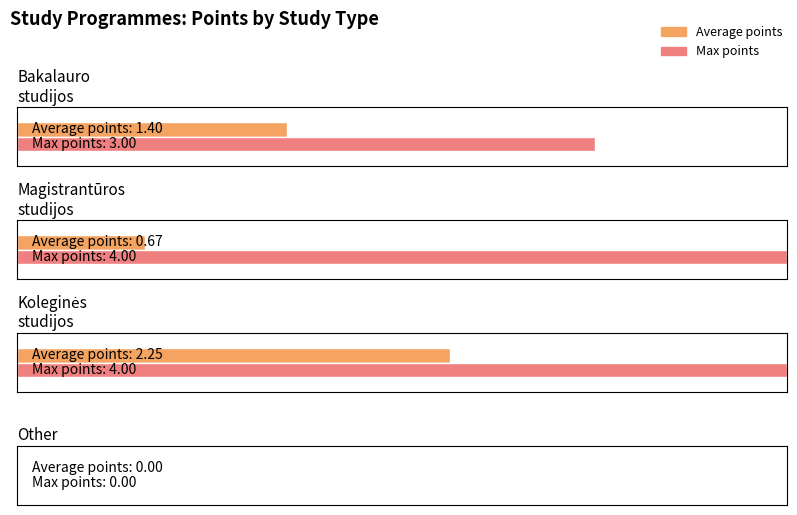

Count the number of values greater than 1.

3